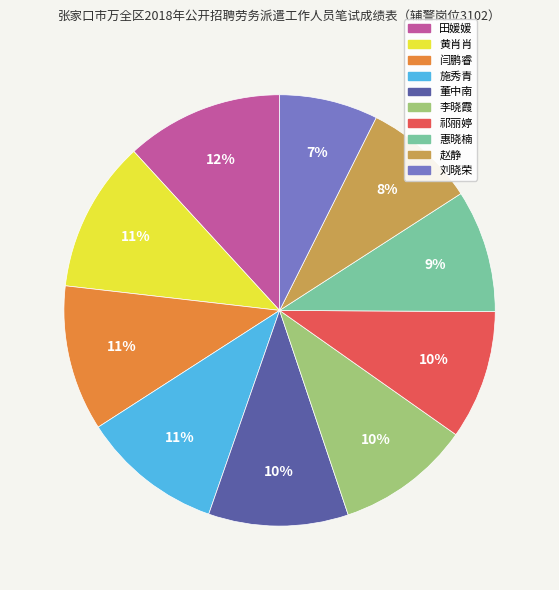

Do 李晓霞 and 刘晓荣 together represent more than half of the pie?

No